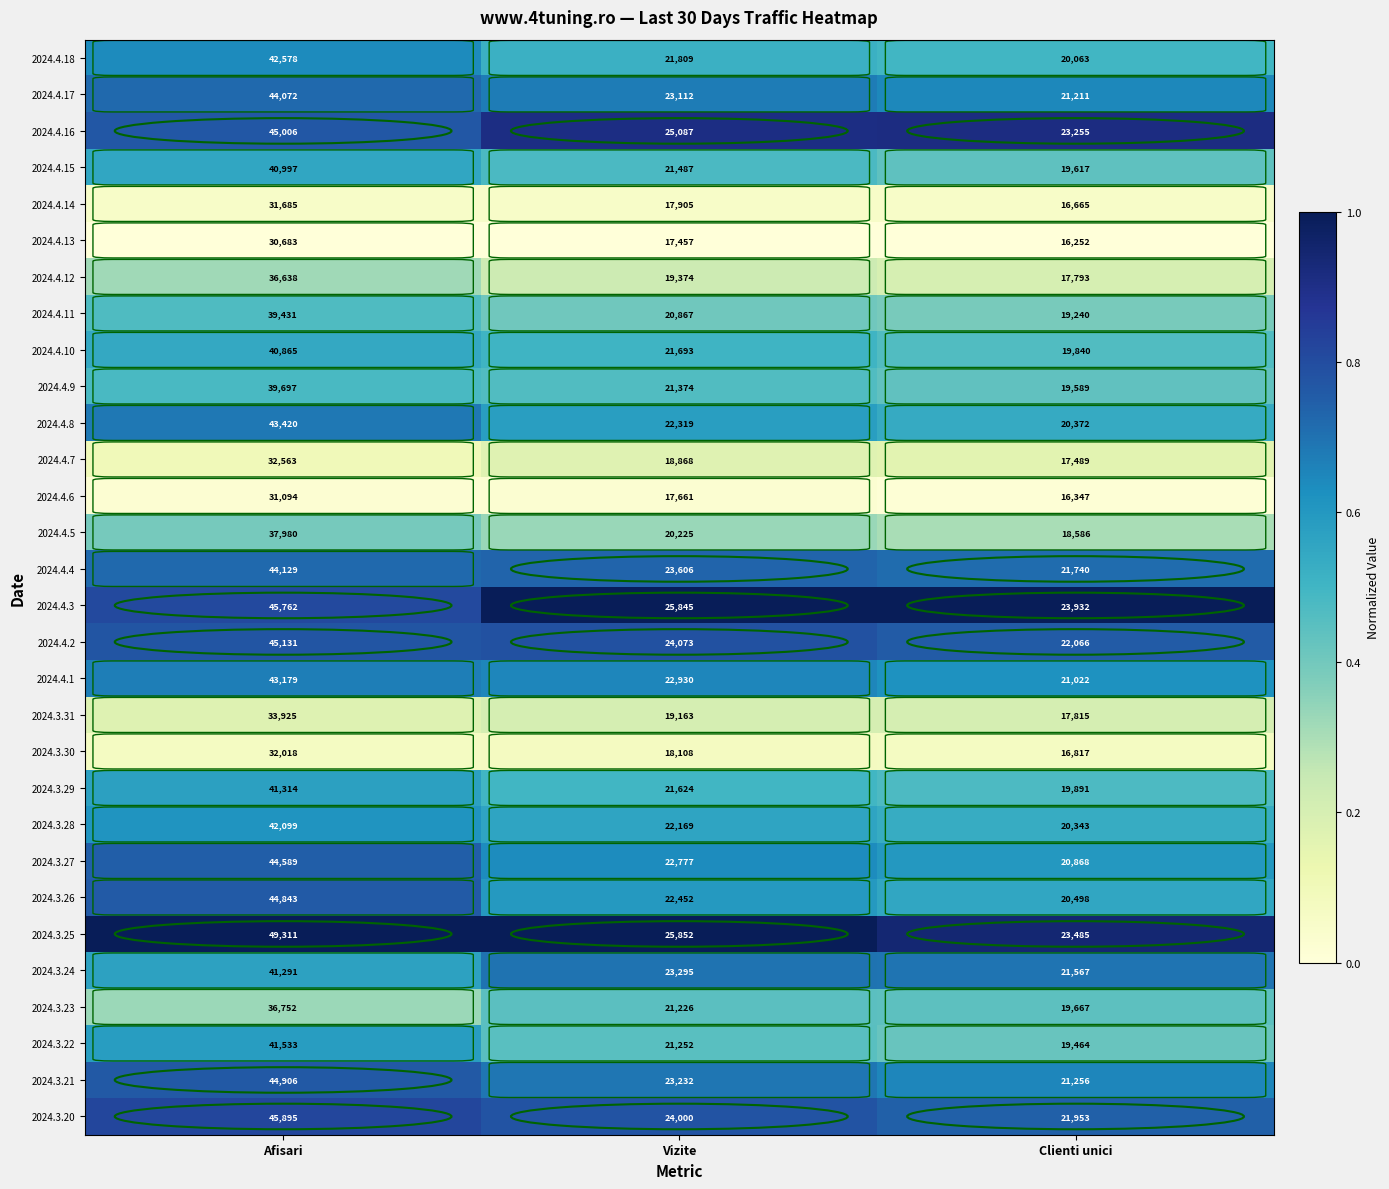

What is the difference between the highest and lowest values at Afisari?

18628